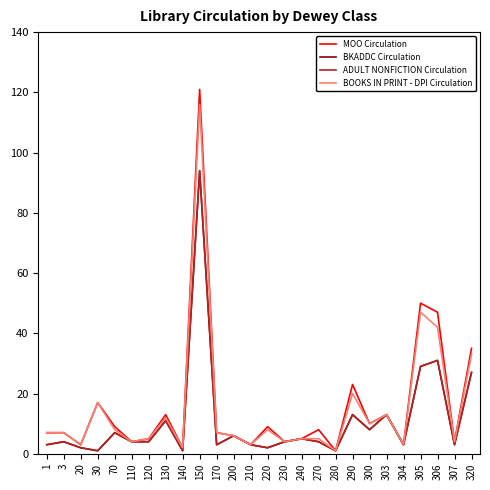

Does the chart display data point markers on the line(s)?

No